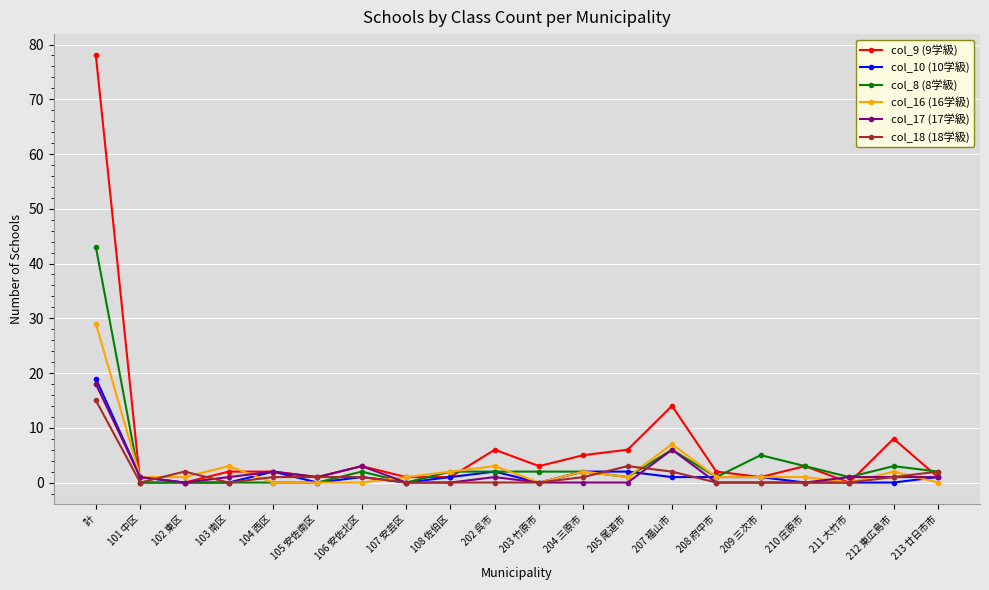

Count the number of data series in this chart.

6